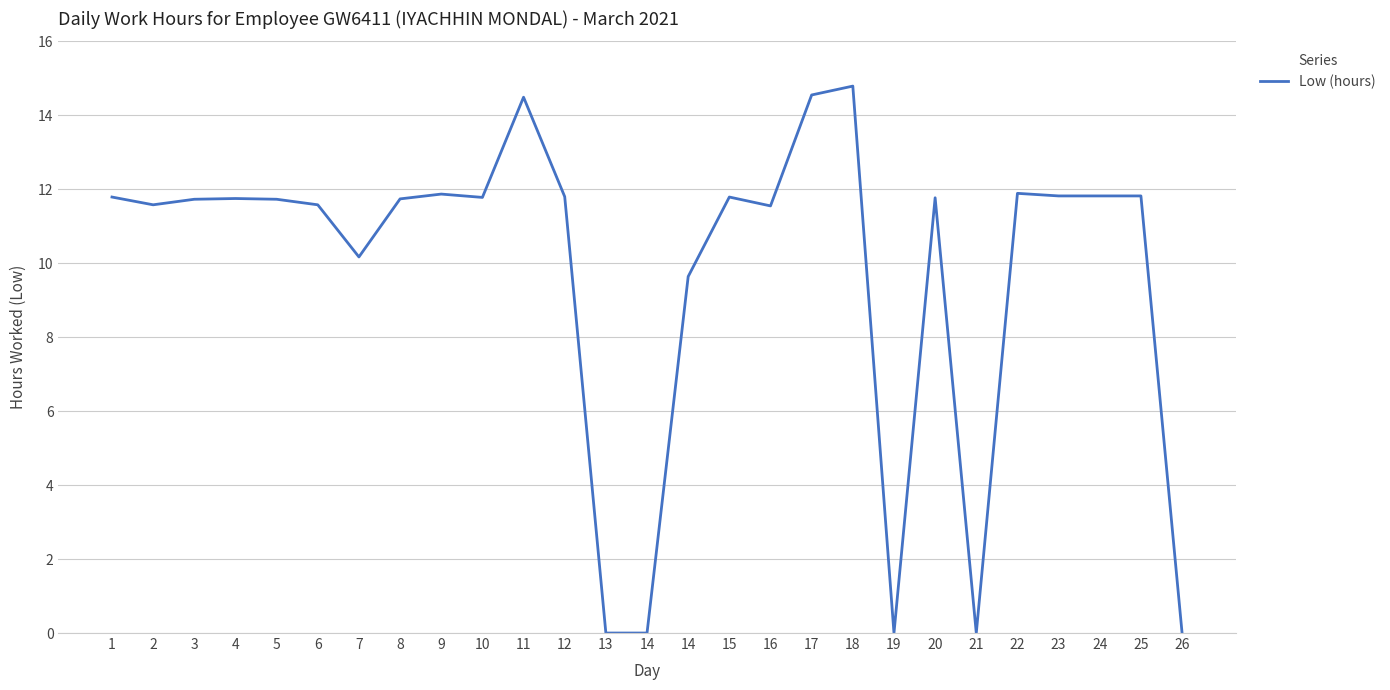

How many lines are shown in the chart?

1